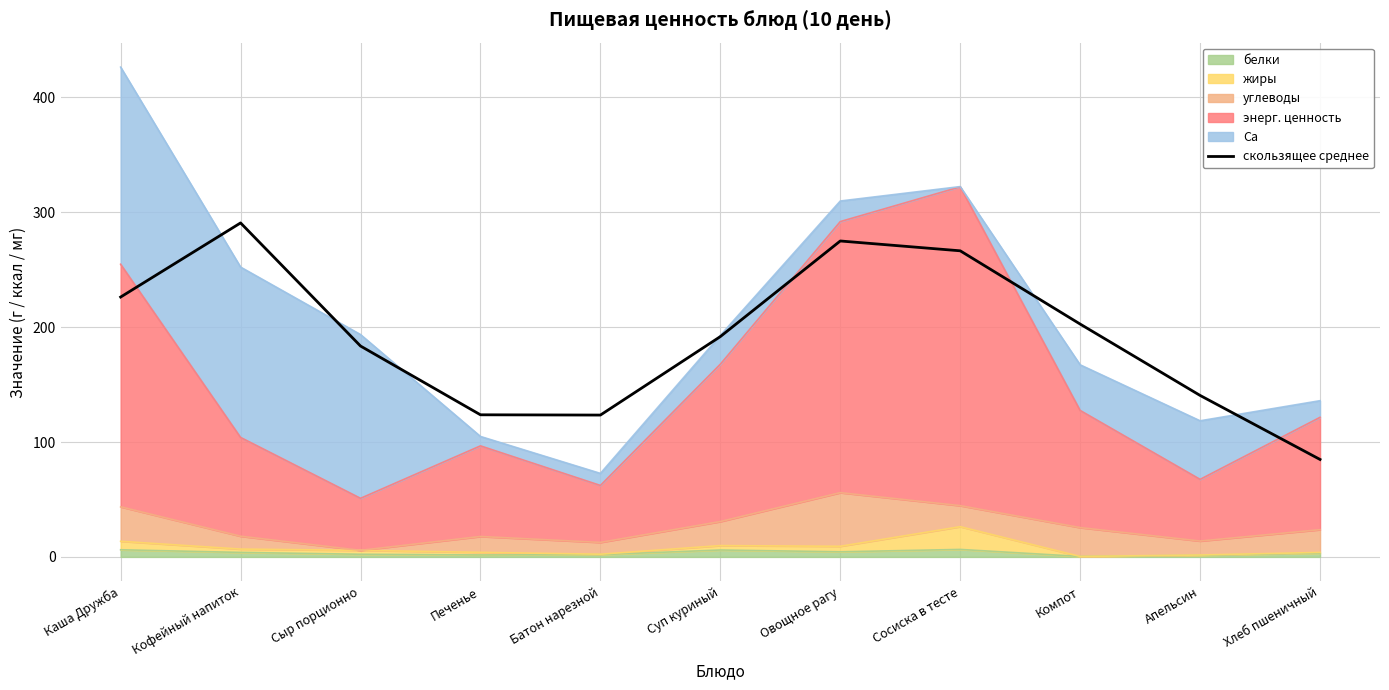

How many data points are above 191?

6